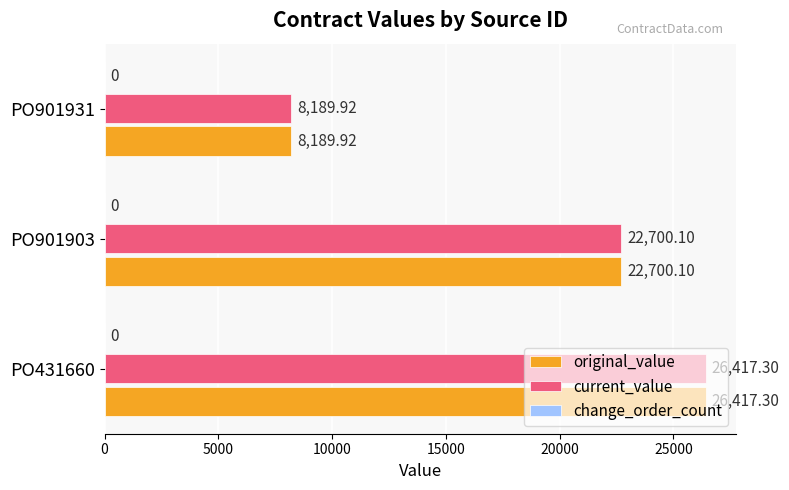

Rank the categories by original_value value from highest to lowest.

PO431660, PO901903, PO901931